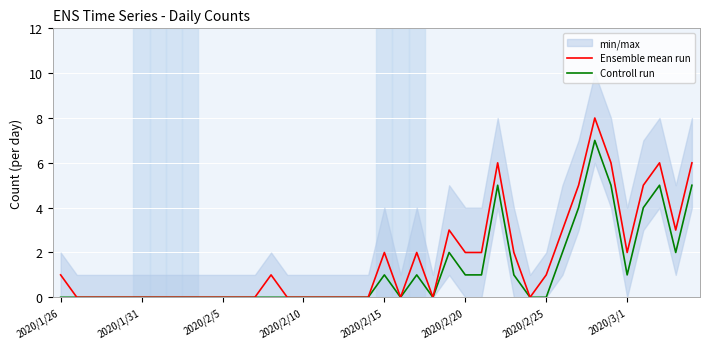

How many interior local peaks does the Ensemble mean run series have?

7